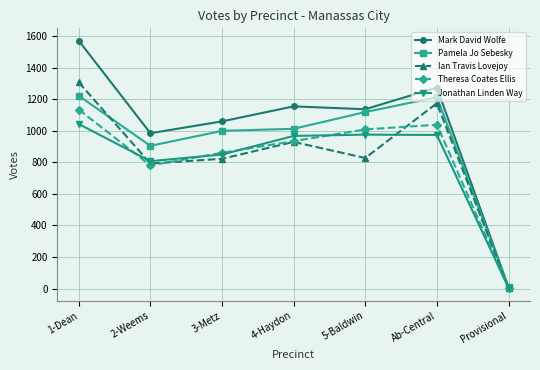

At which label does Pamela Jo Sebesky first exceed 1012?

1-Dean